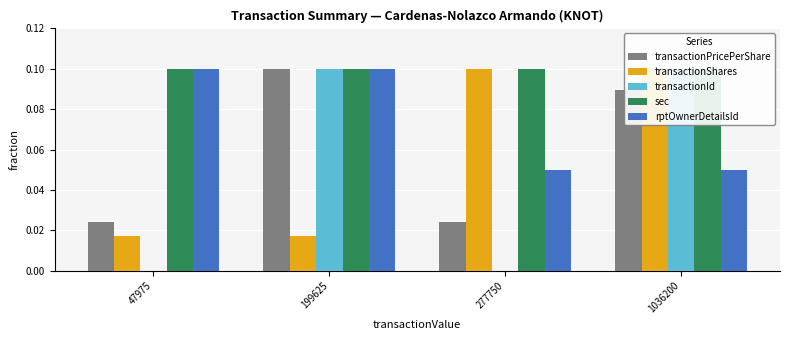

What is the difference between the maximum and minimum values in the transactionShares series?

0.1